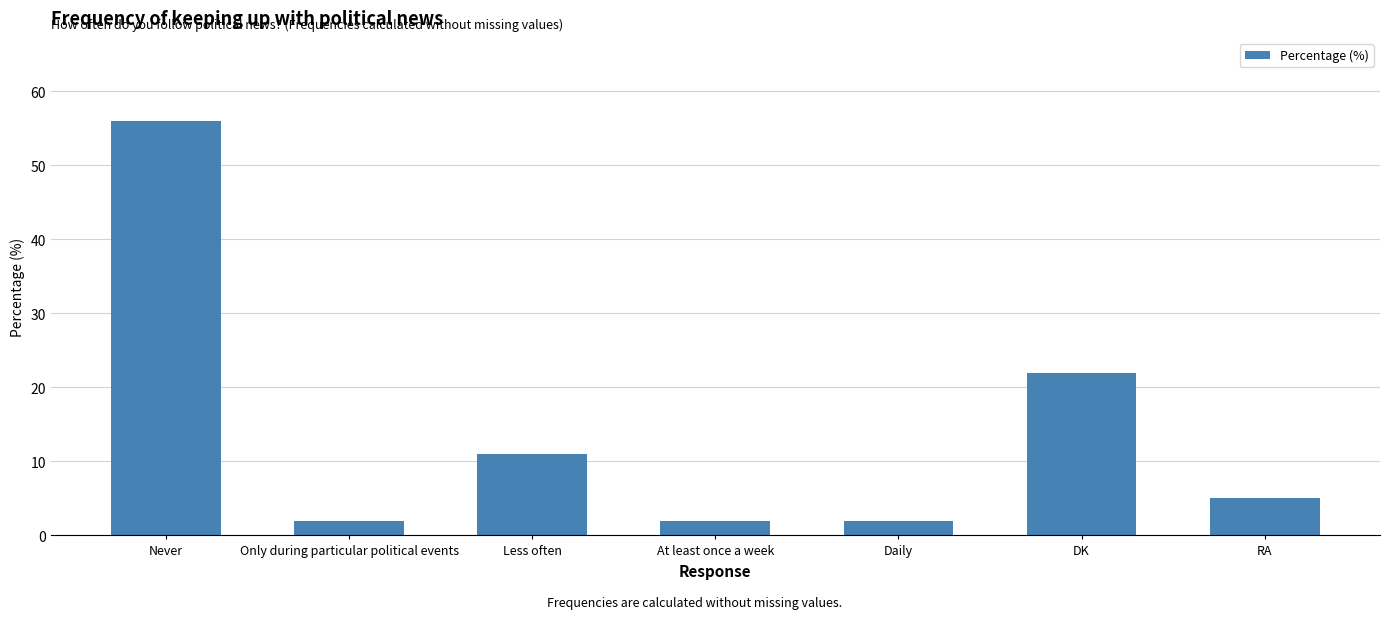

How many distinct data groups are displayed?

1